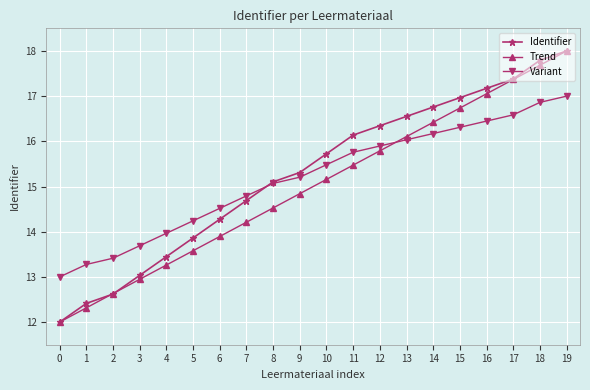

At which category does the chart reach its peak across all series?

19